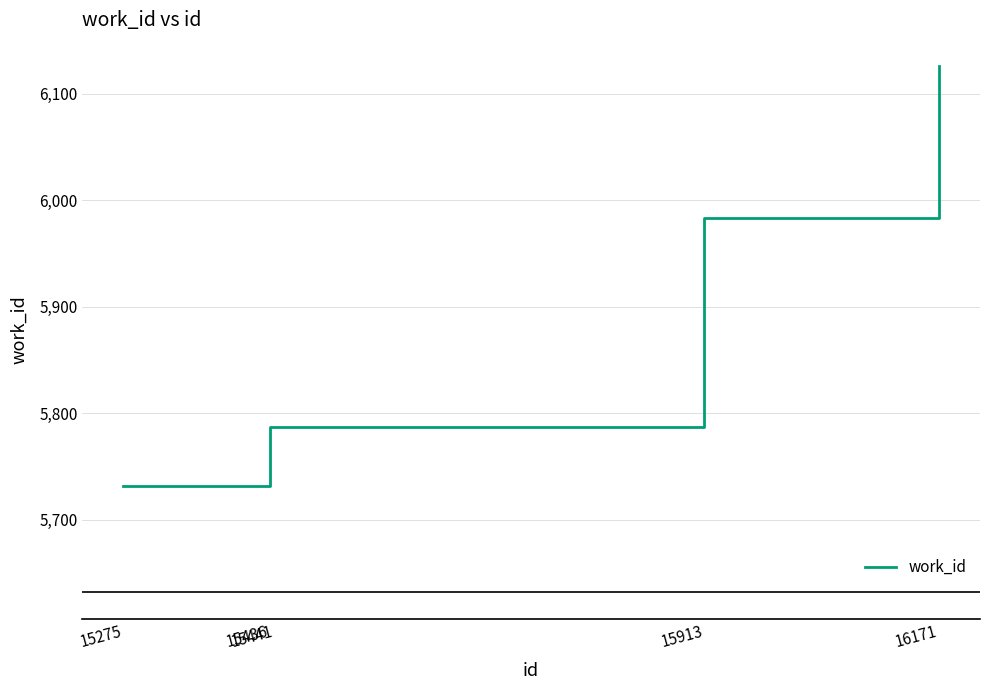

The chart shows a value of 6126 at 16171. True or false?

True